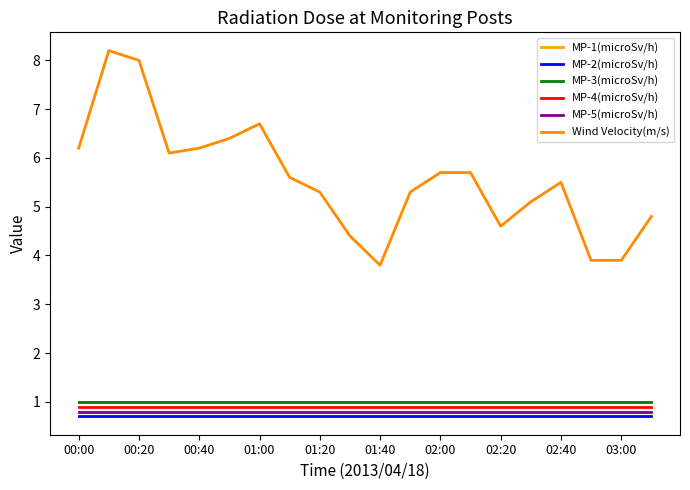

Does the chart display data point markers on the line(s)?

No